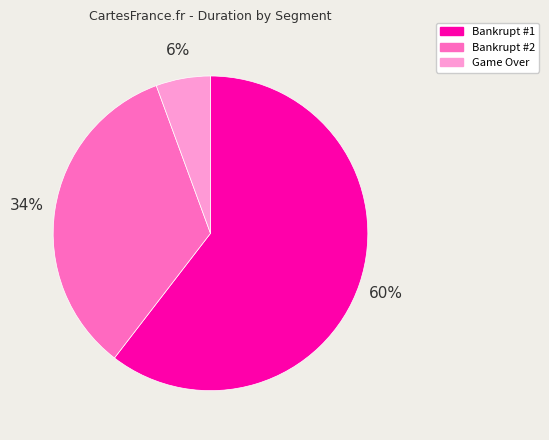

Which category has the smallest portion of the pie?

Game Over